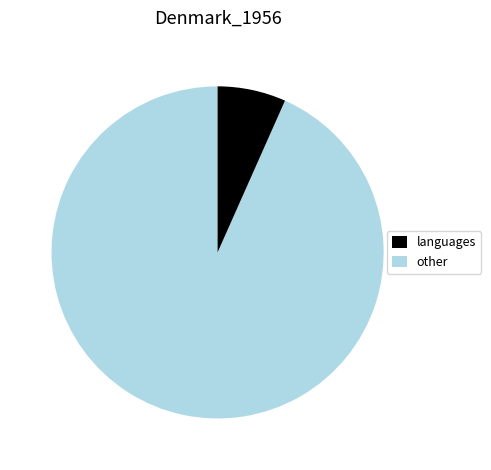

Is there any slice that represents more than half of the pie?

Yes